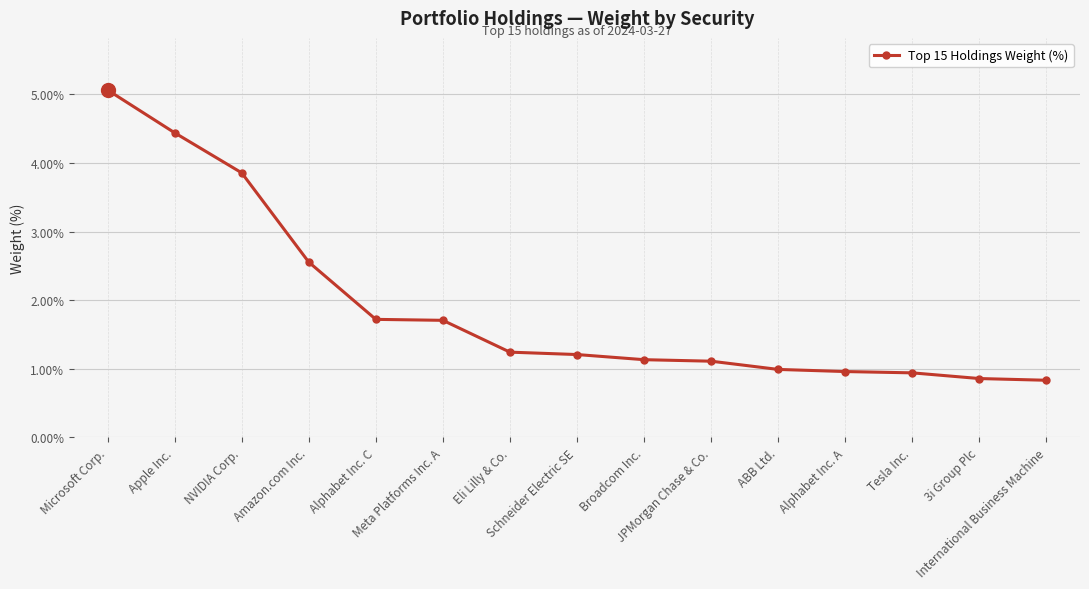

What is the minimum value shown in the chart?

0.8